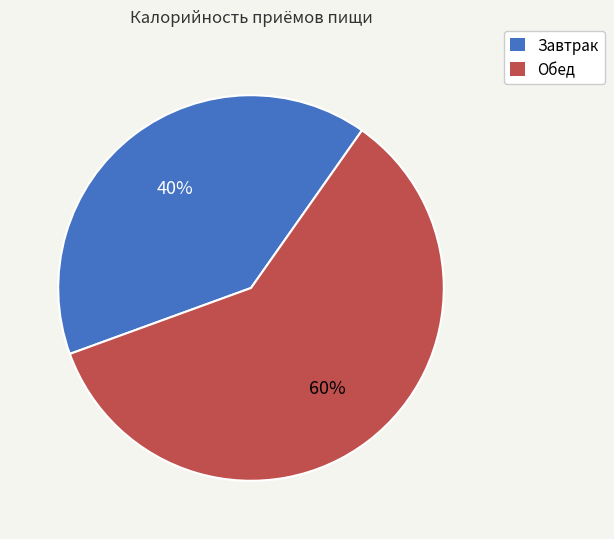

What percentage is the Завтрак slice, to the nearest percent?

40%